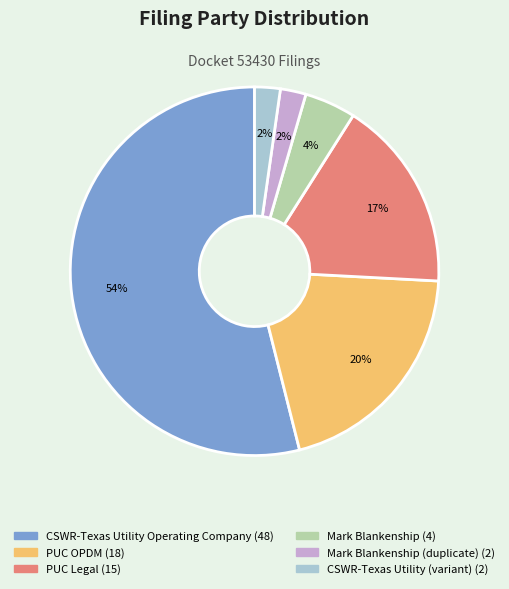

Is there any slice that represents more than half of the pie?

Yes